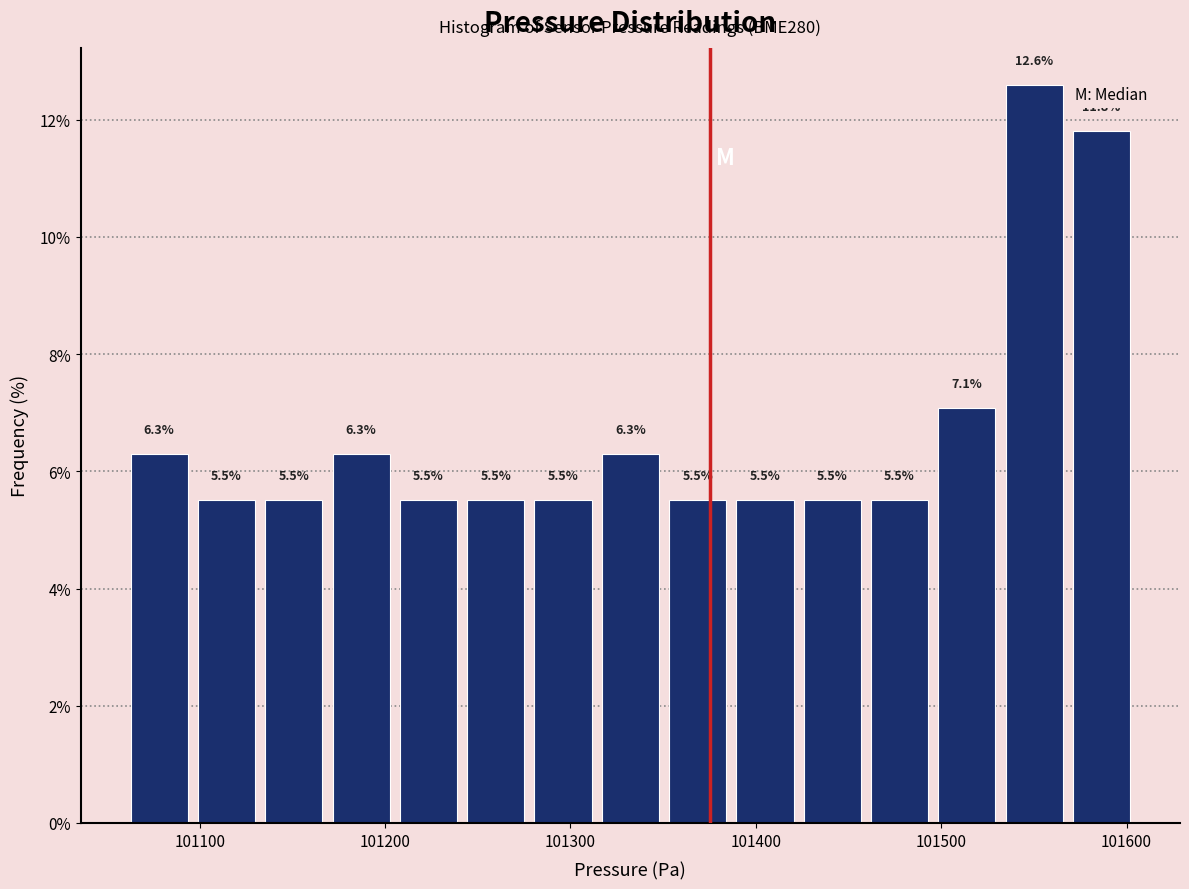

Read against the x-axis, roughly where is the centre of the tallest bar?

101550